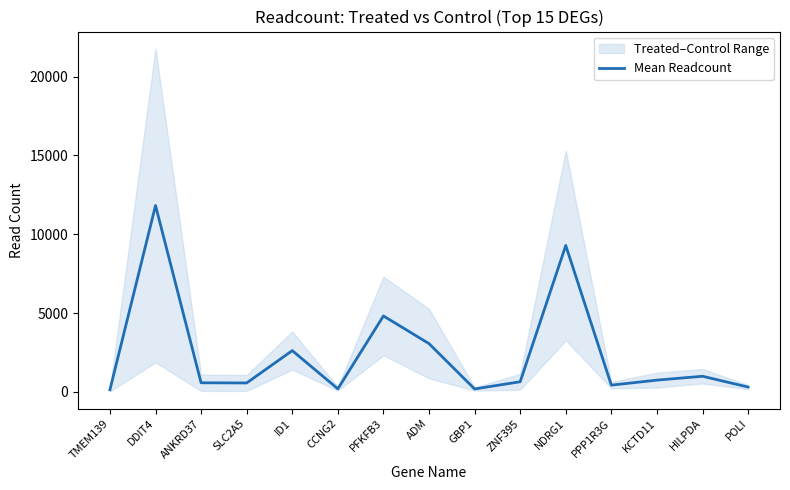

The value at ZNF395 is 639.9. True or false?

True